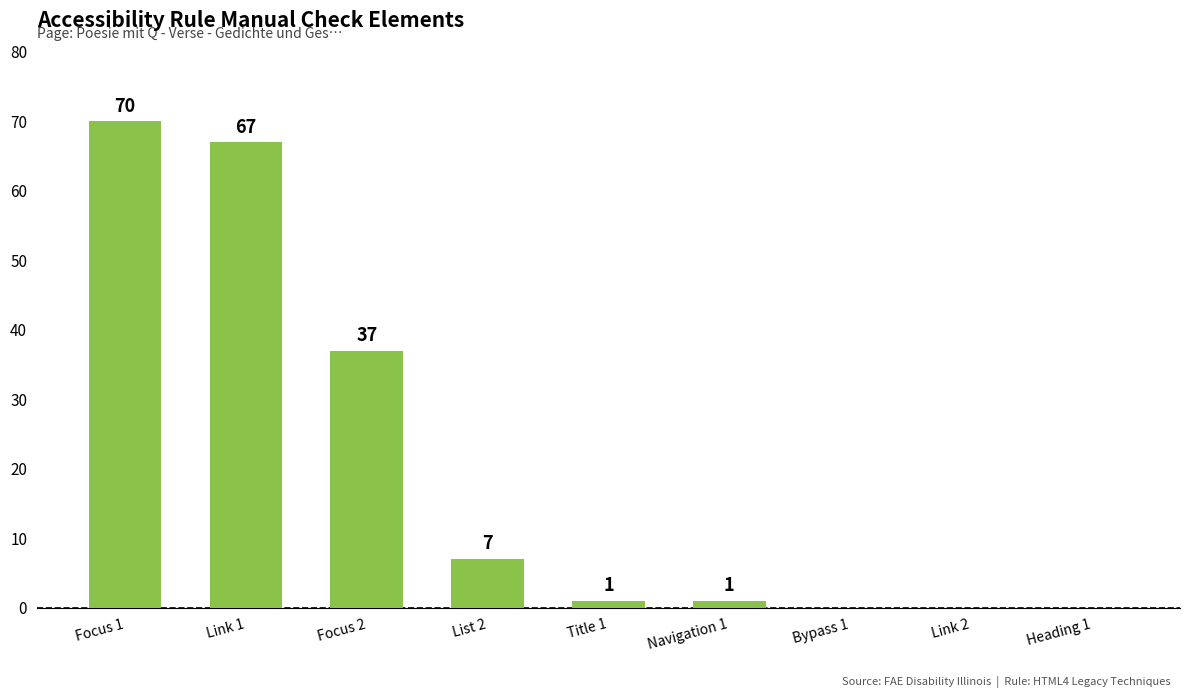

True or false: the data shows 12 at List 2.

False